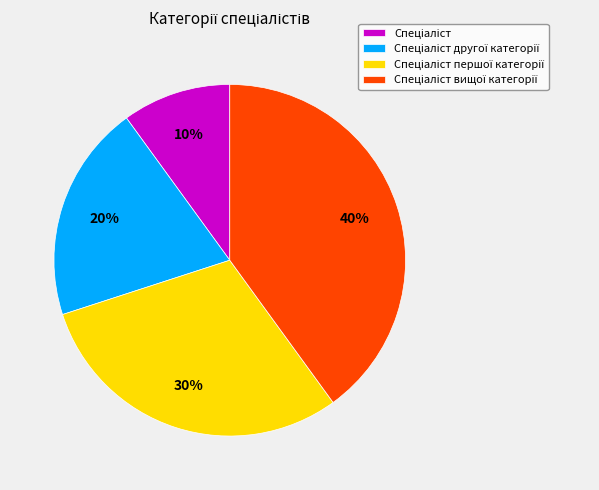

Is there any slice that represents more than half of the pie?

No